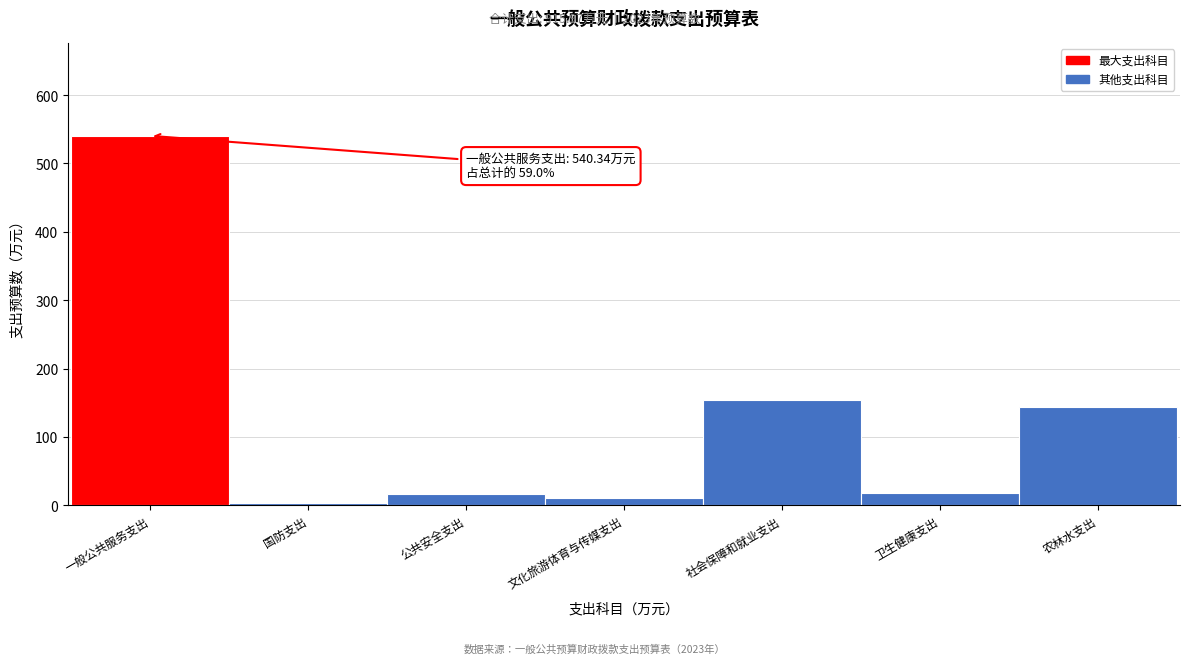

Which has a higher value, 文化旅游体育与传媒支出 or 农林水支出?

农林水支出